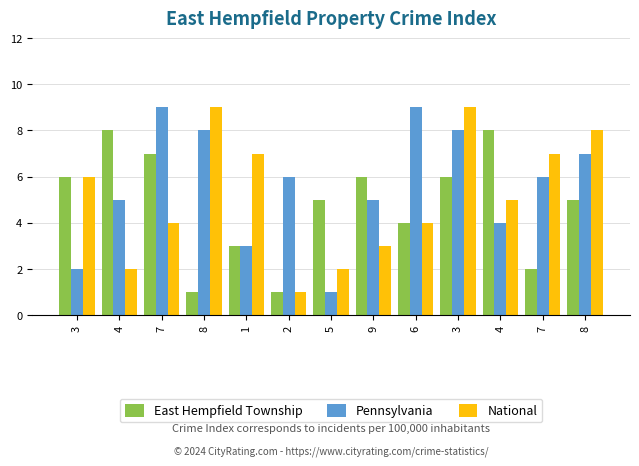

Rank the series at 7 from highest to lowest value.

Pennsylvania, East Hempfield Township, National